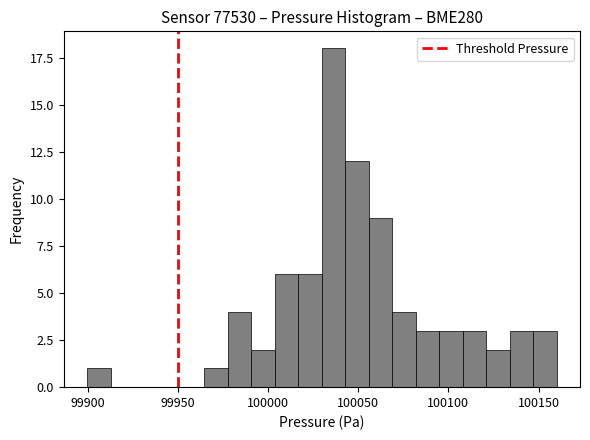

Read against the x-axis, roughly where is the centre of the tallest bar?

100035